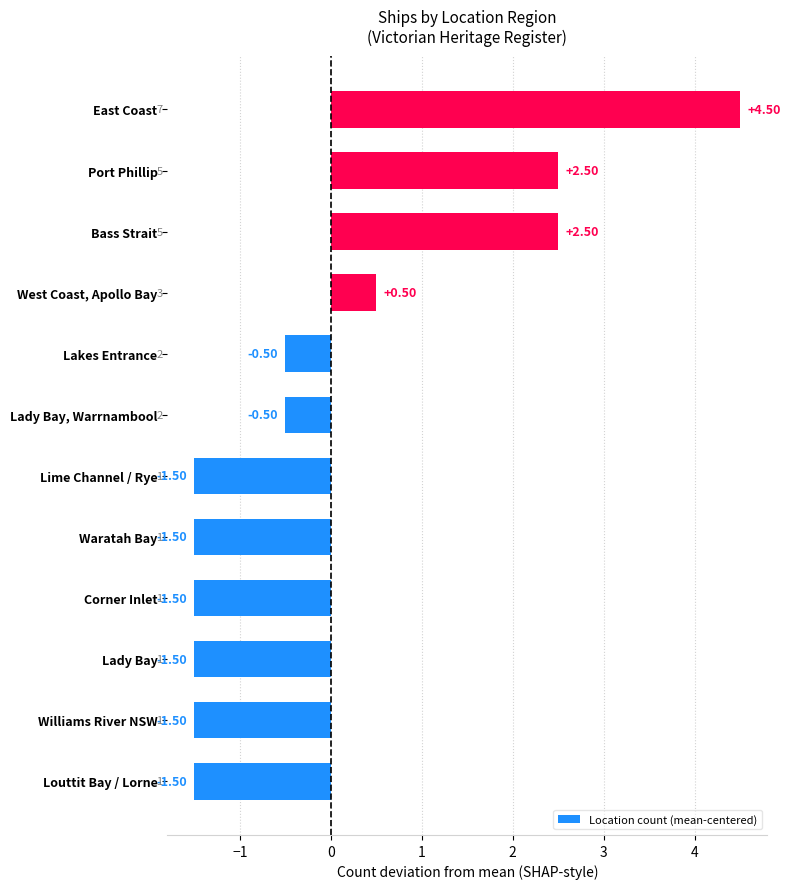

Between Lime Channel / Rye and East Coast, which is larger?

East Coast